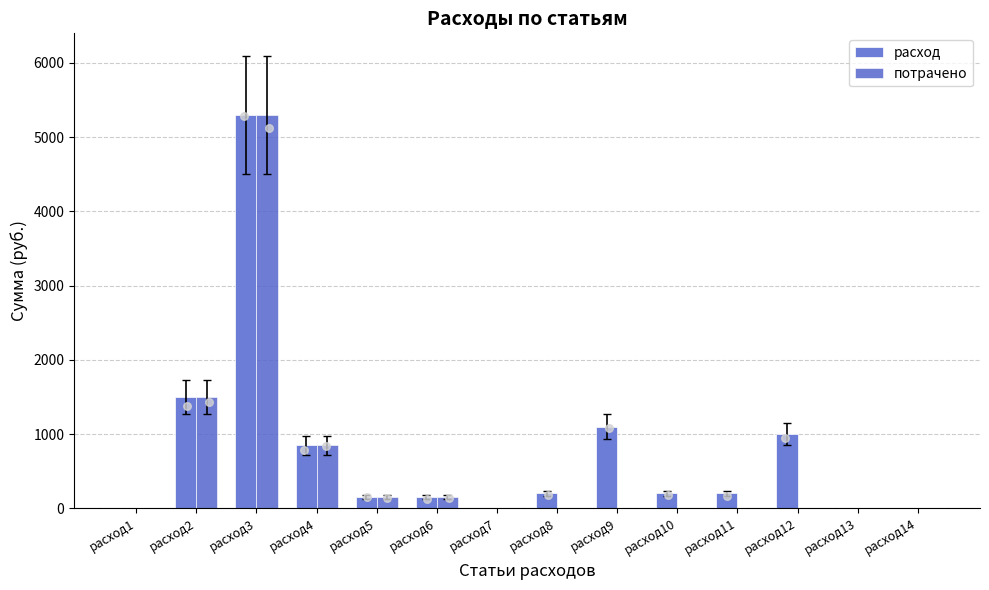

At which category is the sum across all series the highest?

расход3